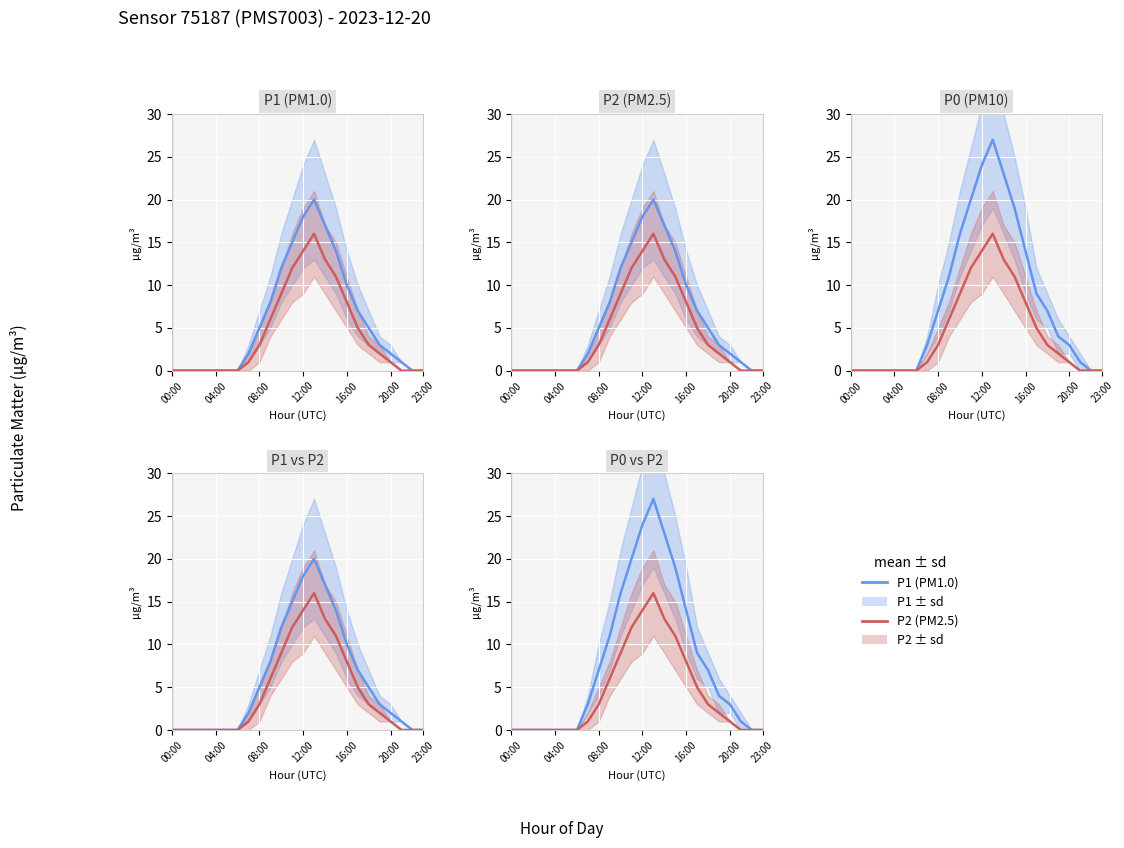

True or false: P1 and P0 cross at least once.

False